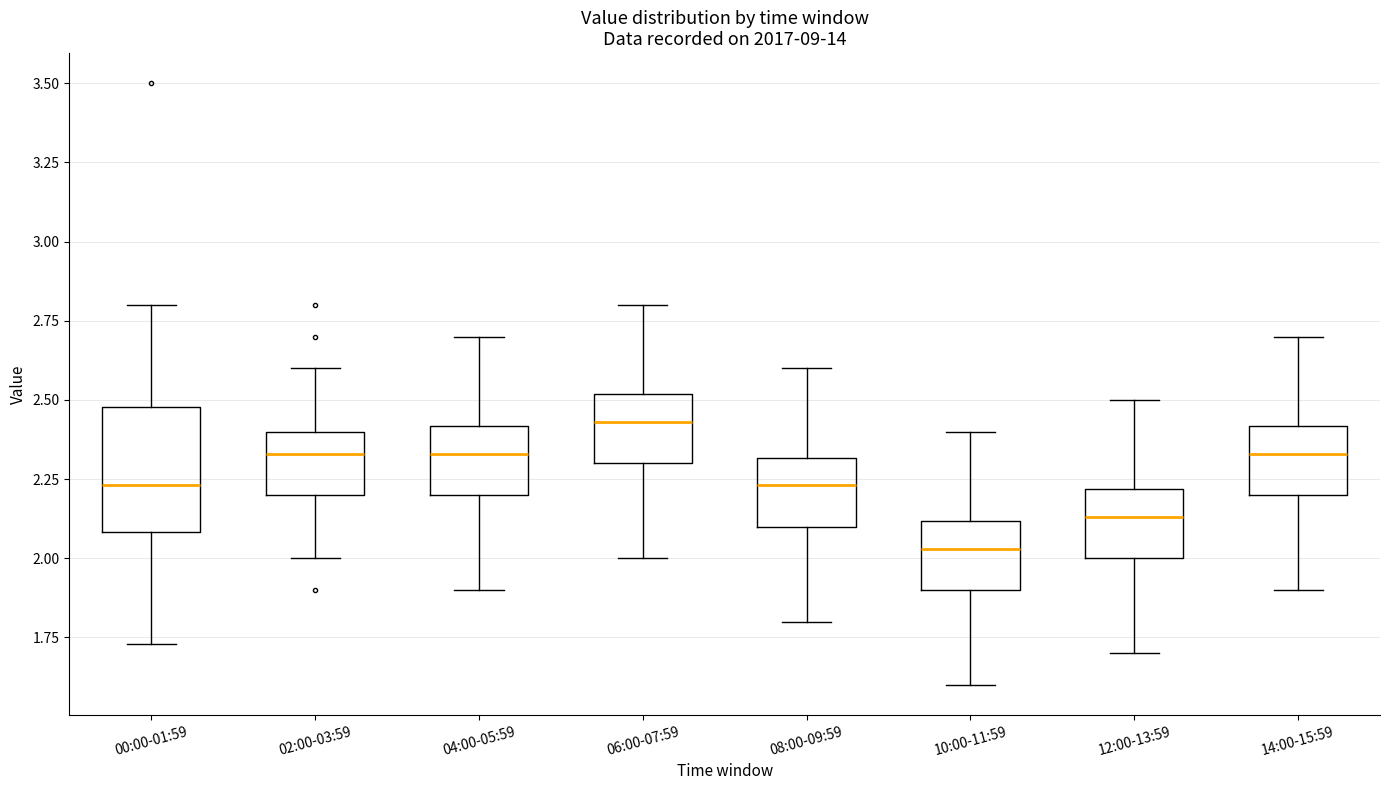

Reading left to right, read every box against the y-axis: the position of its median line, the range the box covers, and the ends of its whiskers. The values are not printed on the chart, so give them approximately, as read against the axis.

00:00-01:59: median 2.25, box 2.10 to 2.50, whiskers 1.75 to 2.80
02:00-03:59: median 2.35, box 2.20 to 2.40, whiskers 2.00 to 2.60
04:00-05:59: median 2.35, box 2.20 to 2.40, whiskers 1.90 to 2.70
06:00-07:59: median 2.45, box 2.30 to 2.50, whiskers 2.00 to 2.80
08:00-09:59: median 2.25, box 2.10 to 2.30, whiskers 1.80 to 2.60
10:00-11:59: median 2.05, box 1.90 to 2.10, whiskers 1.60 to 2.40
12:00-13:59: median 2.15, box 2.00 to 2.20, whiskers 1.70 to 2.50
14:00-15:59: median 2.35, box 2.20 to 2.40, whiskers 1.90 to 2.70